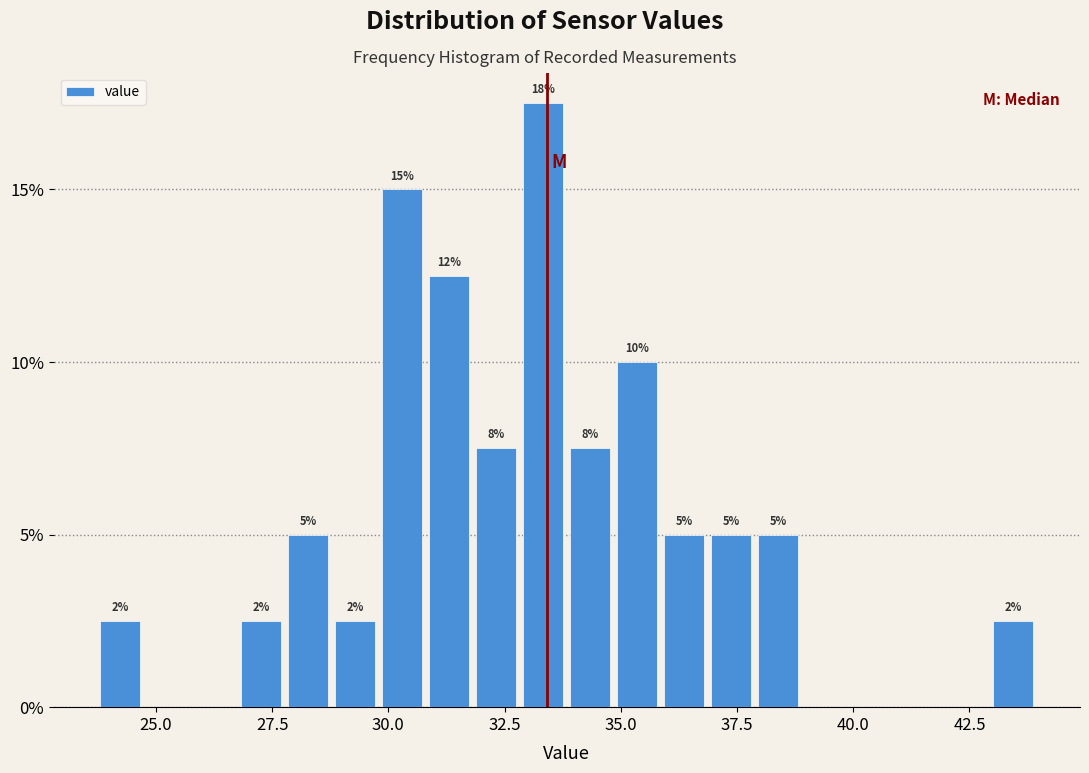

Around what value on the x-axis is the tallest bar? Give the approximate position of its centre, as read against the axis.

33.5